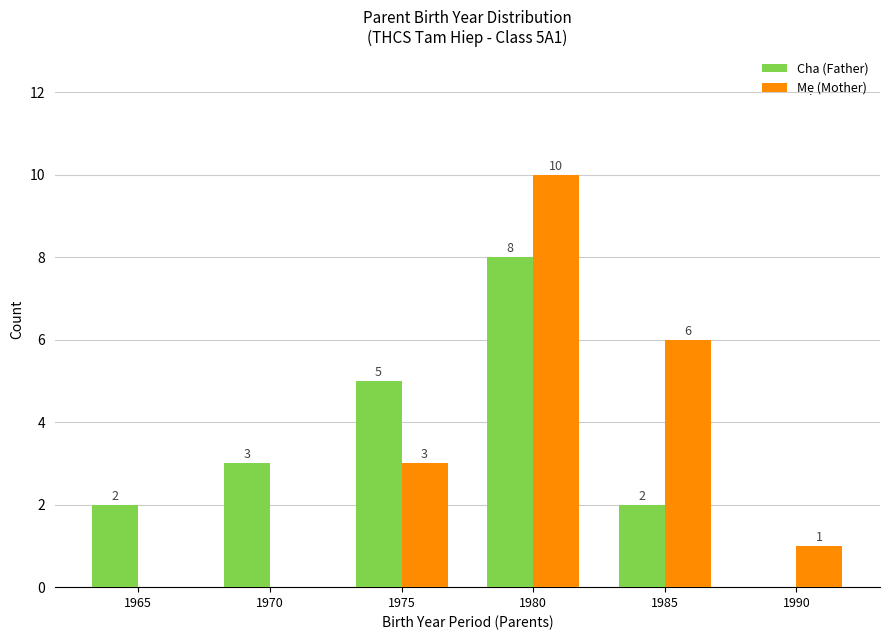

Which category has the highest value in the Mẹ (Mother) series?

1980